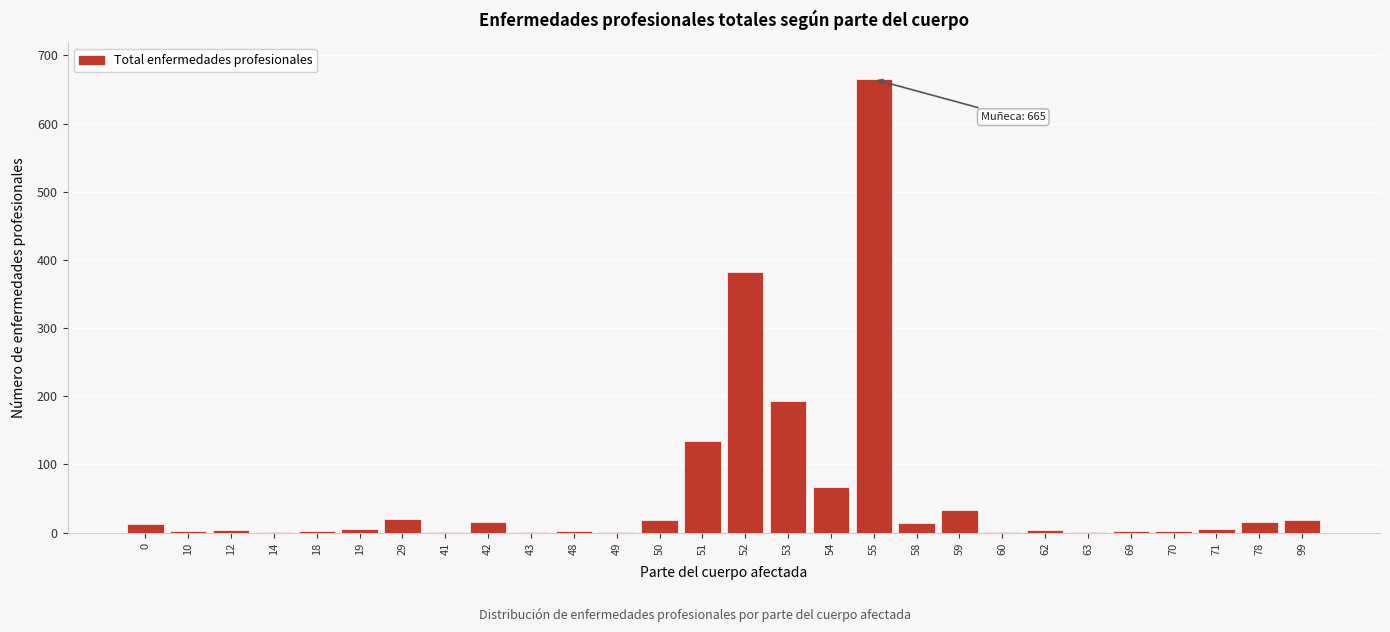

What is the sum of all values?

1627